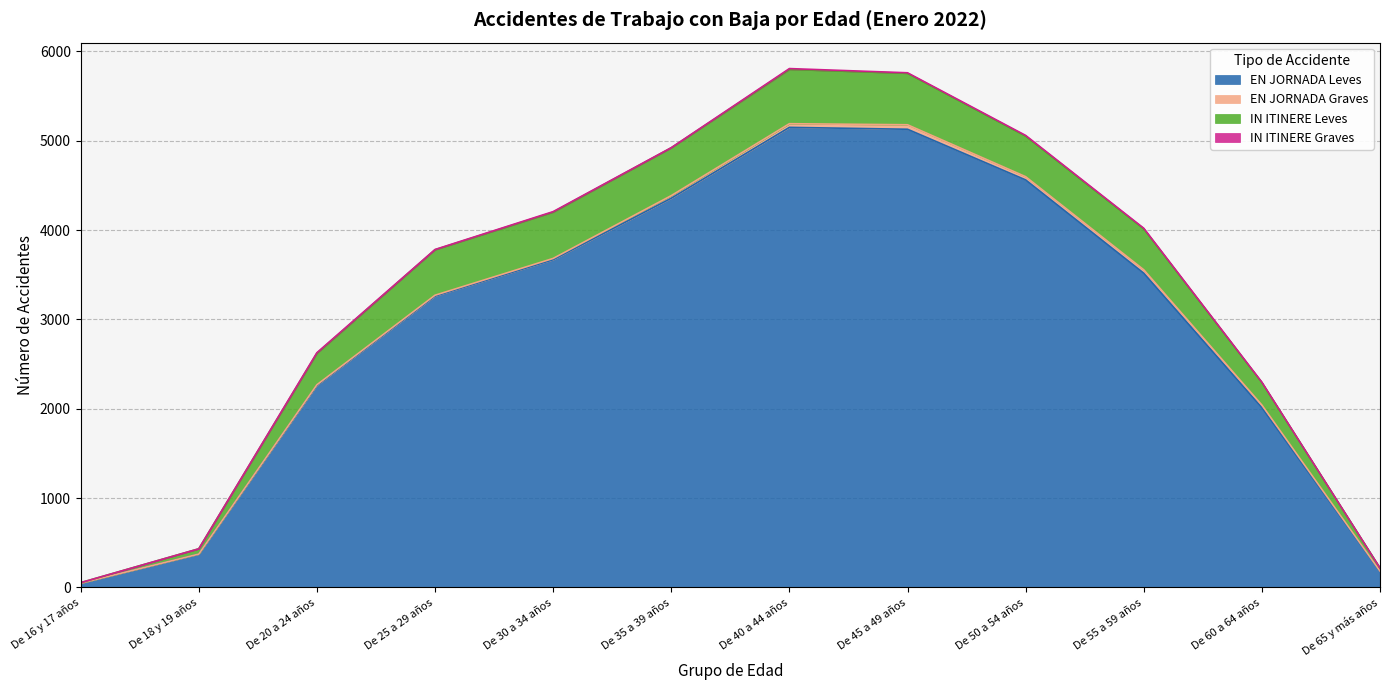

What are all the series names shown in the legend?

EN JORNADA Leves, EN JORNADA Graves, IN ITINERE Leves, IN ITINERE Graves